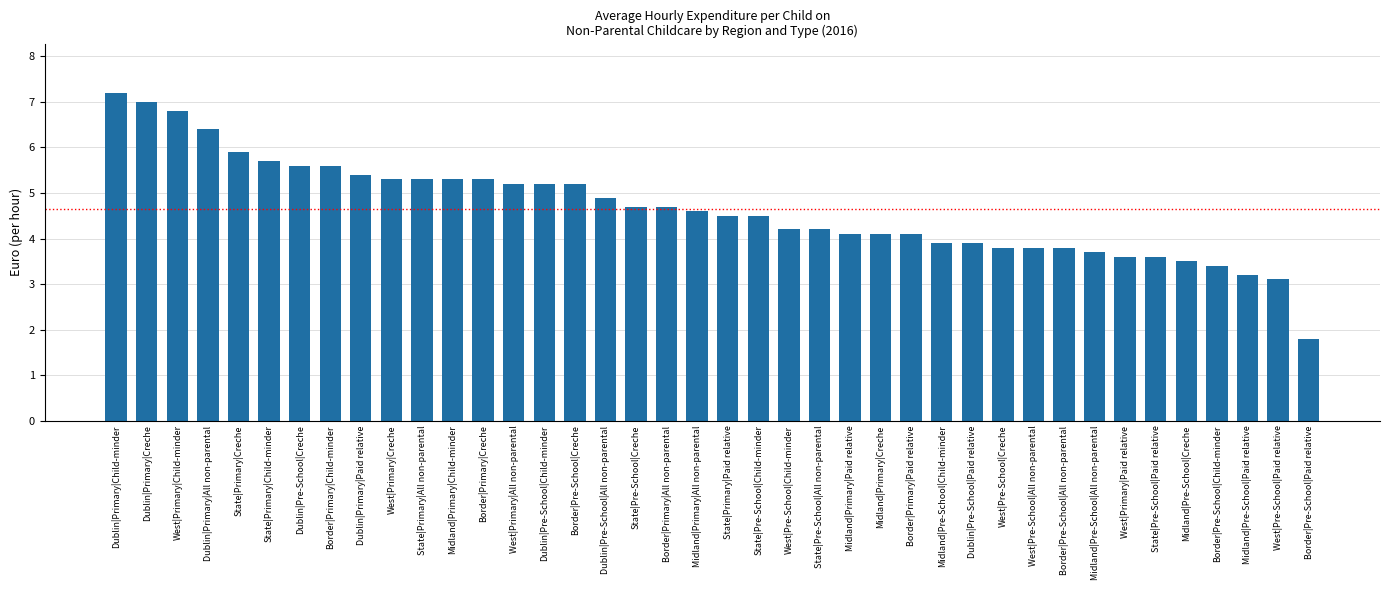

What is the sum of all values?

186.1